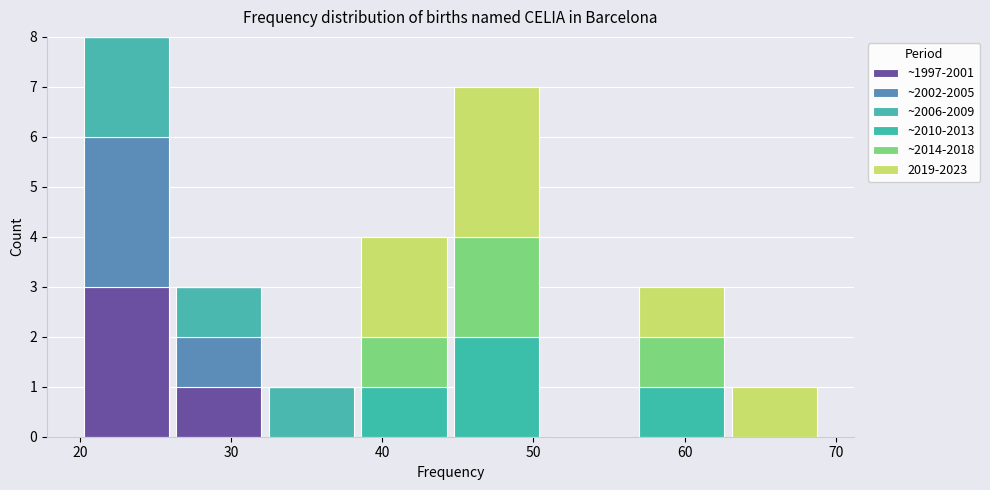

Which range on the x-axis has the tallest stacked bar (by total height)?

20 to 26